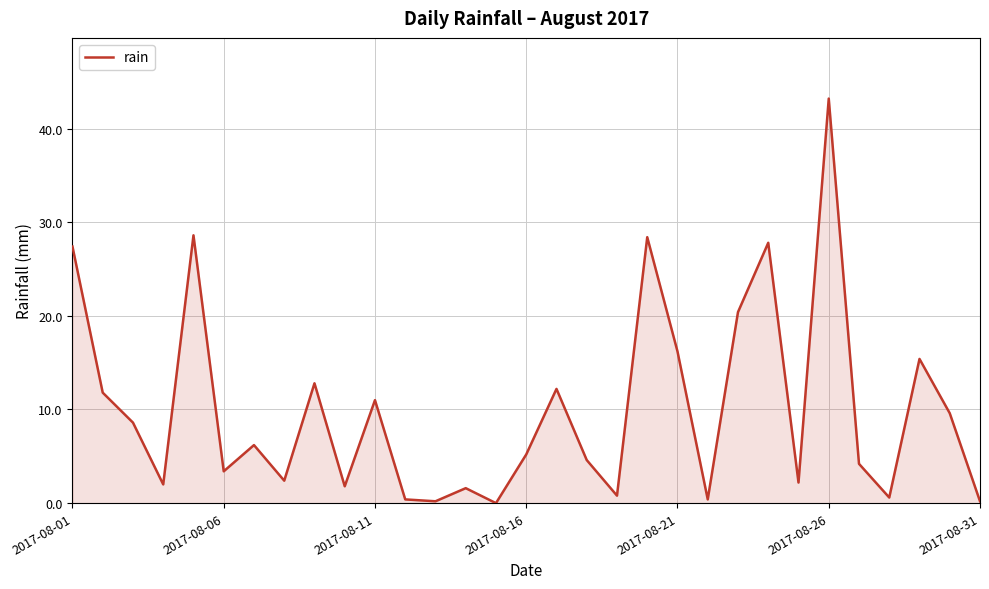

What is the greatest value displayed?

43.2